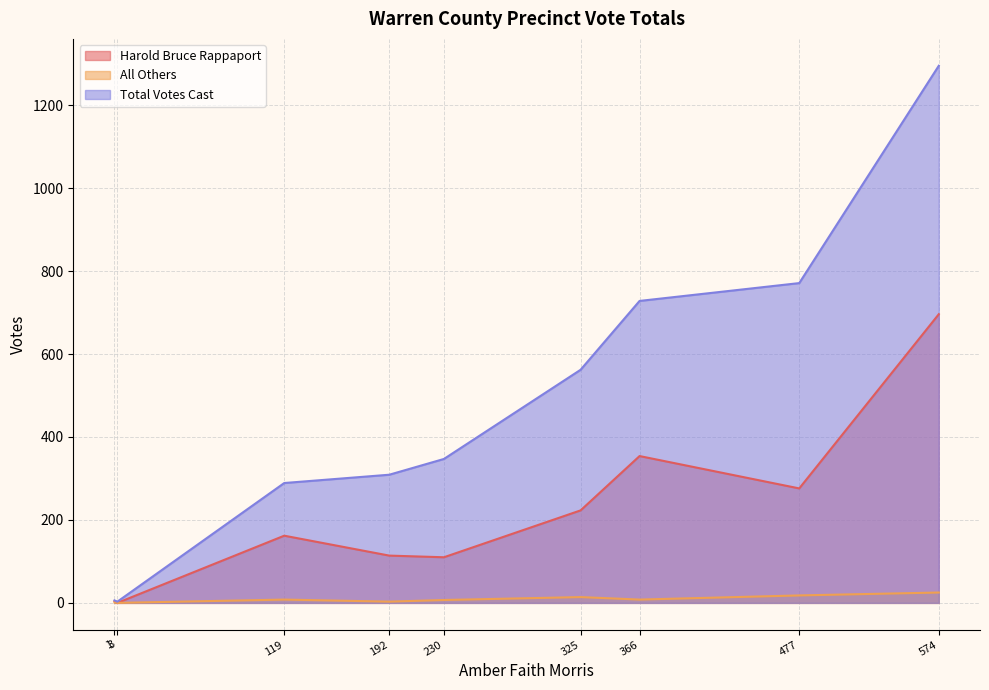

True or false: All Others has more than 2 interior local peaks.

False